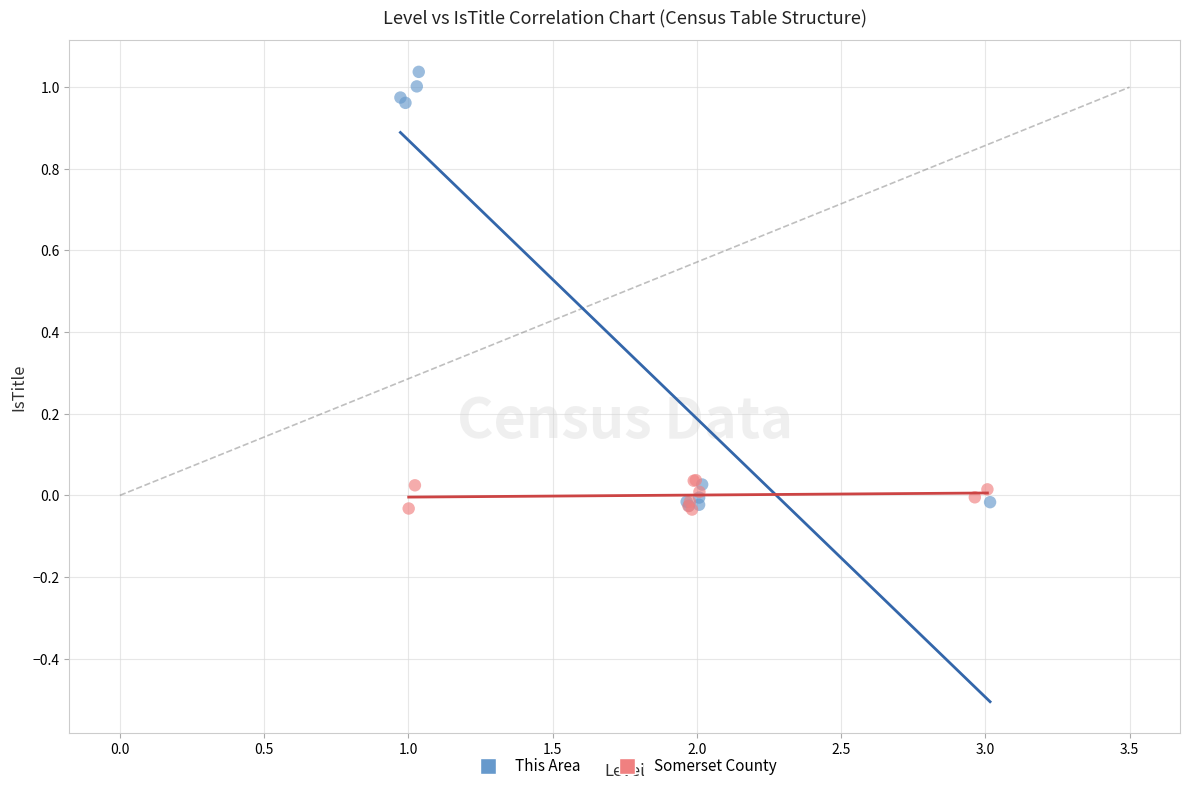

Which series reaches the maximum Y coordinate?

This Area